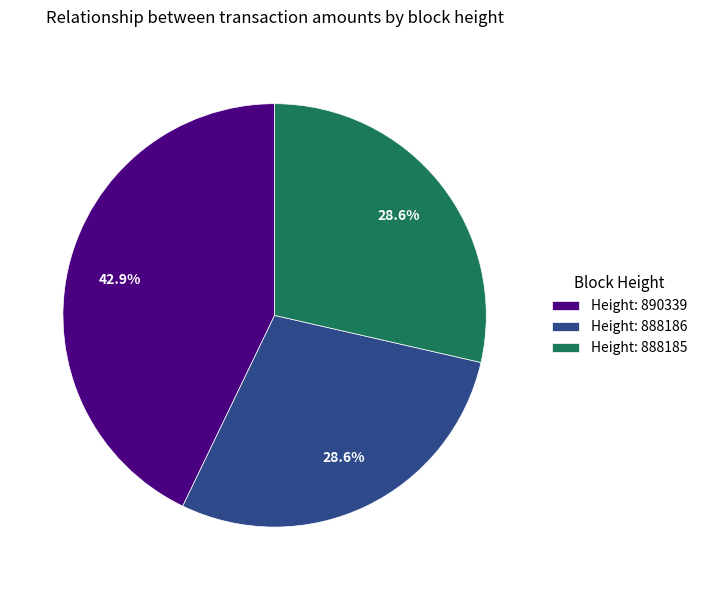

Which has a higher value, Height: 888185 or Height: 890339?

Height: 890339